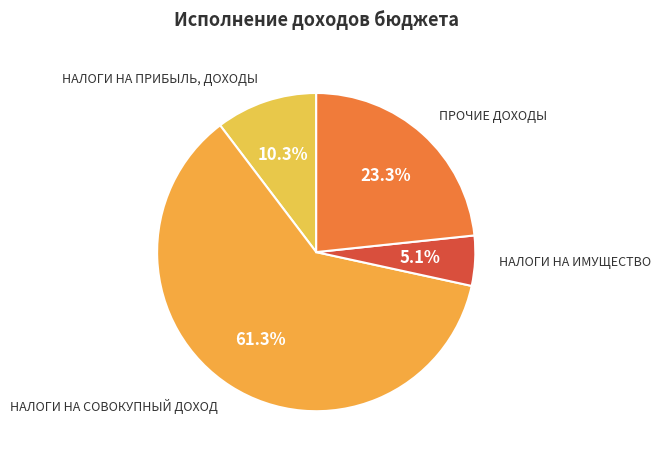

Approximately how many times larger is the value at ПРОЧИЕ ДОХОДЫ compared to НАЛОГИ НА ПРИБЫЛЬ, ДОХОДЫ?

2.3